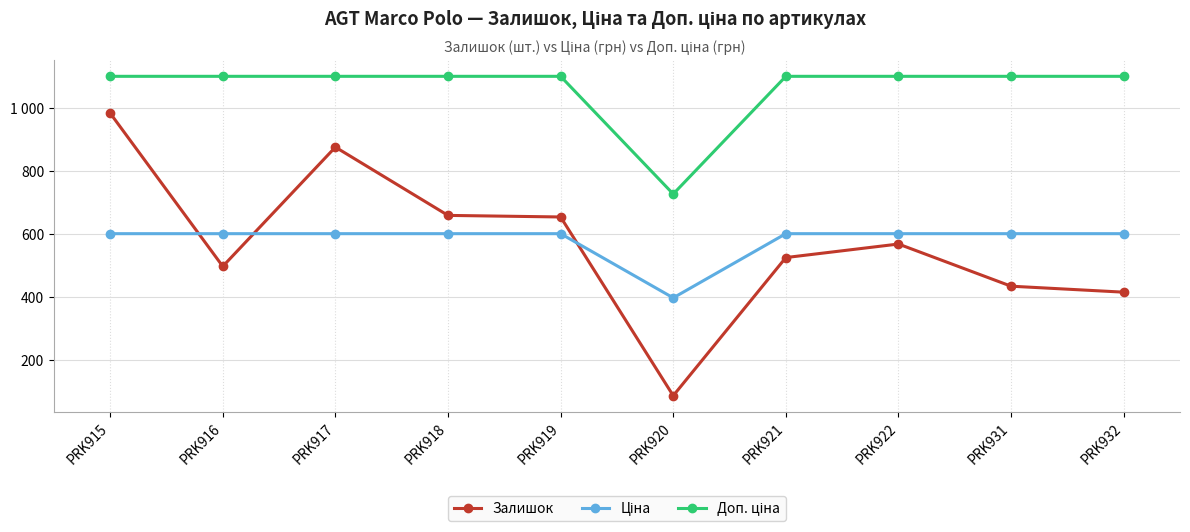

What is the highest value of the Ціна series?

599.9